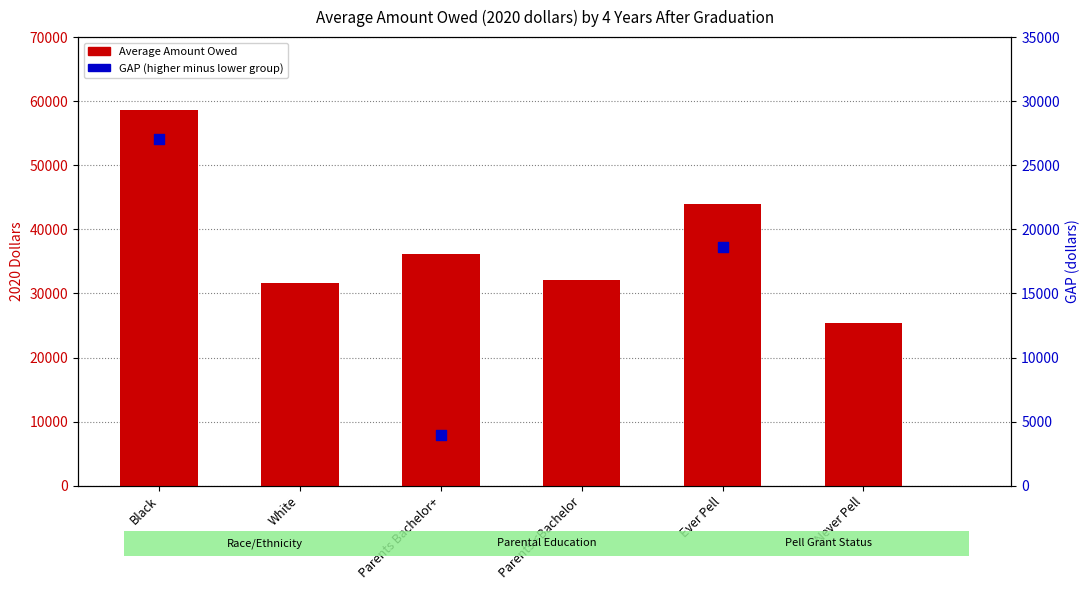

Which has a higher value, Parents Bachelor+ or Black?

Black